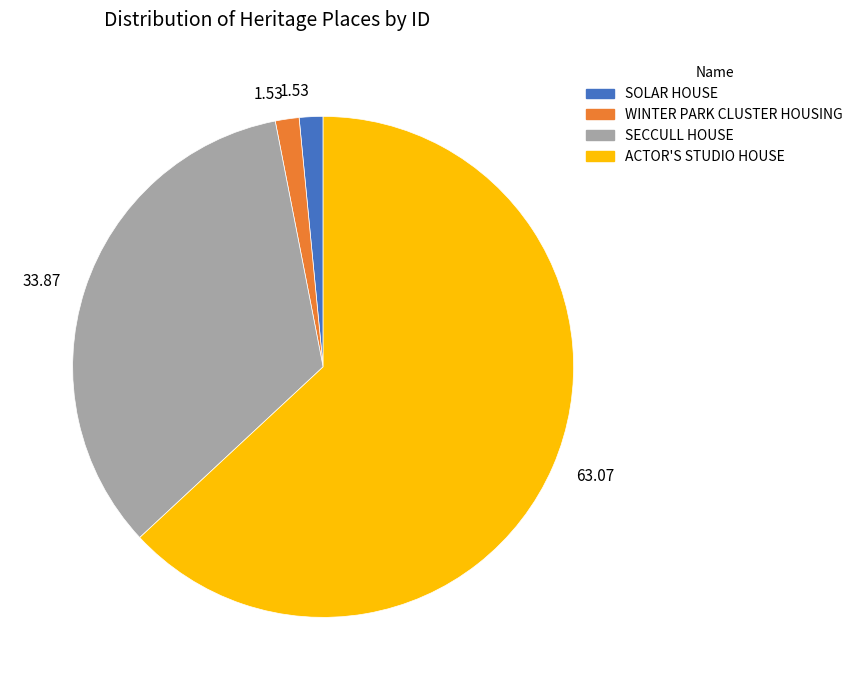

The ACTOR'S STUDIO HOUSE slice represents 54% of the pie. True or false?

False